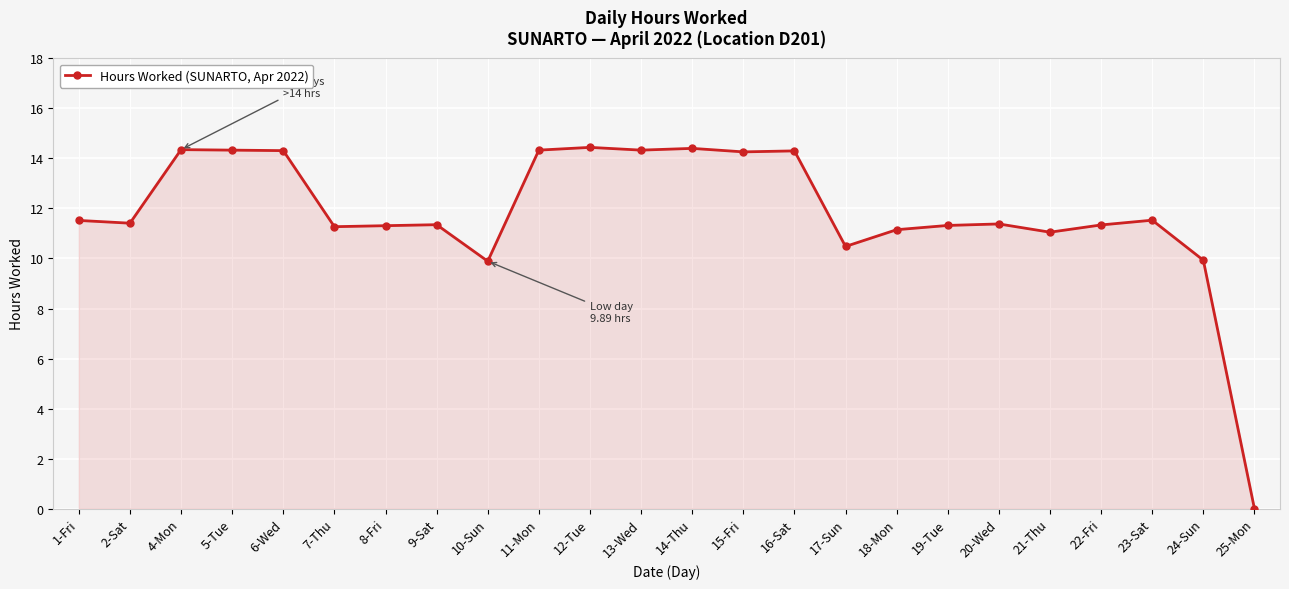

How many lines are shown in the chart?

1